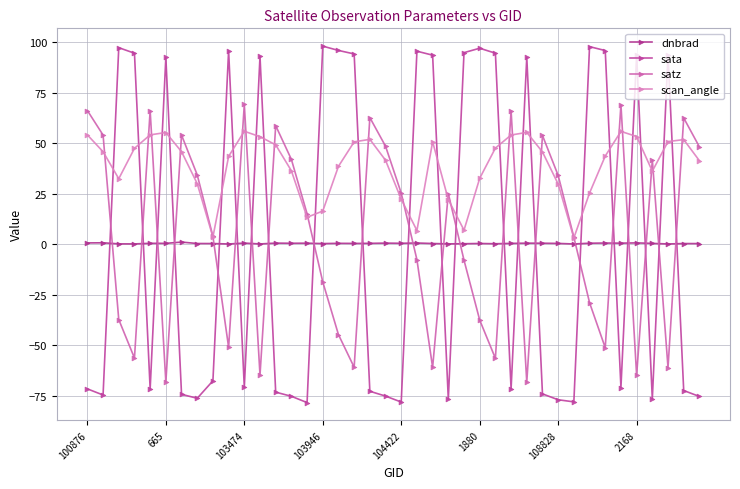

At how many categories does at least one series exceed 37?

33